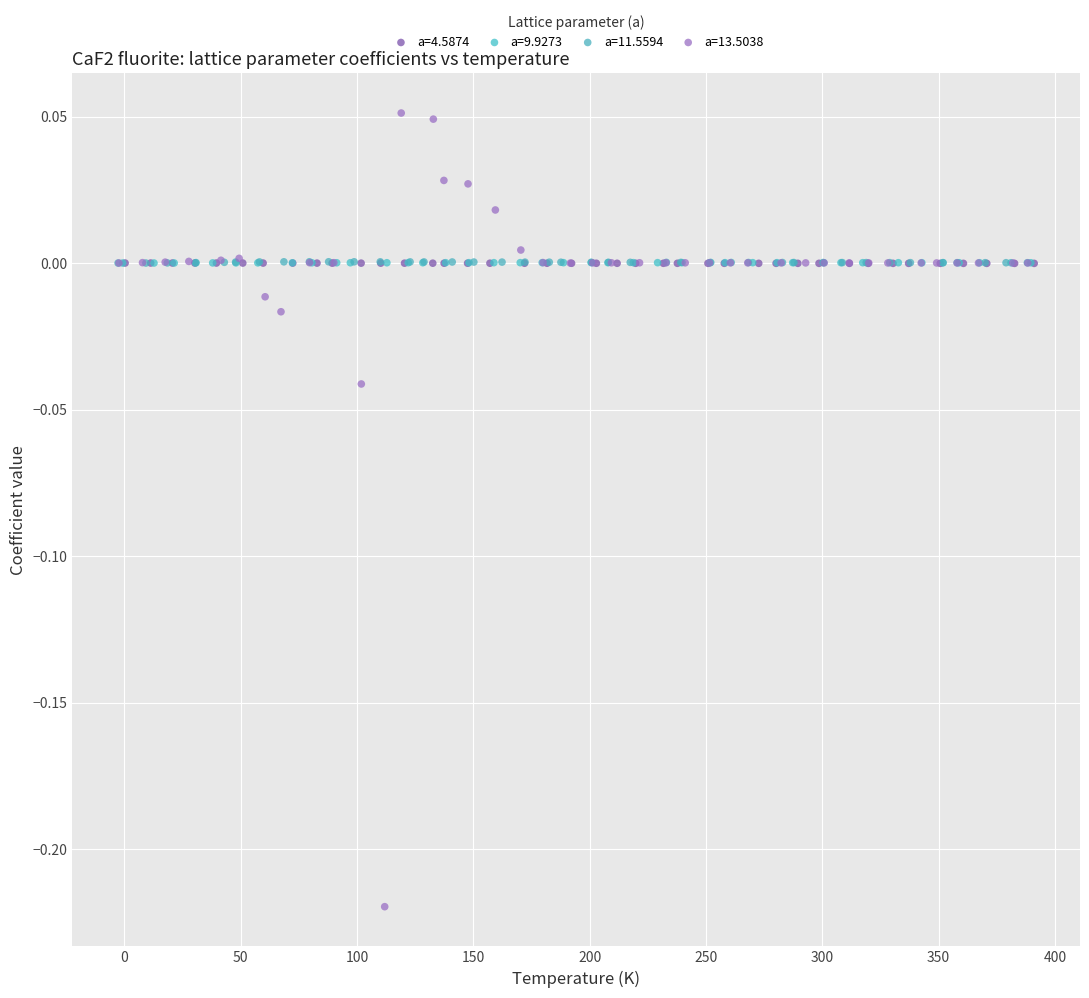

Which series contains the lowest Y value?

a=13.5038